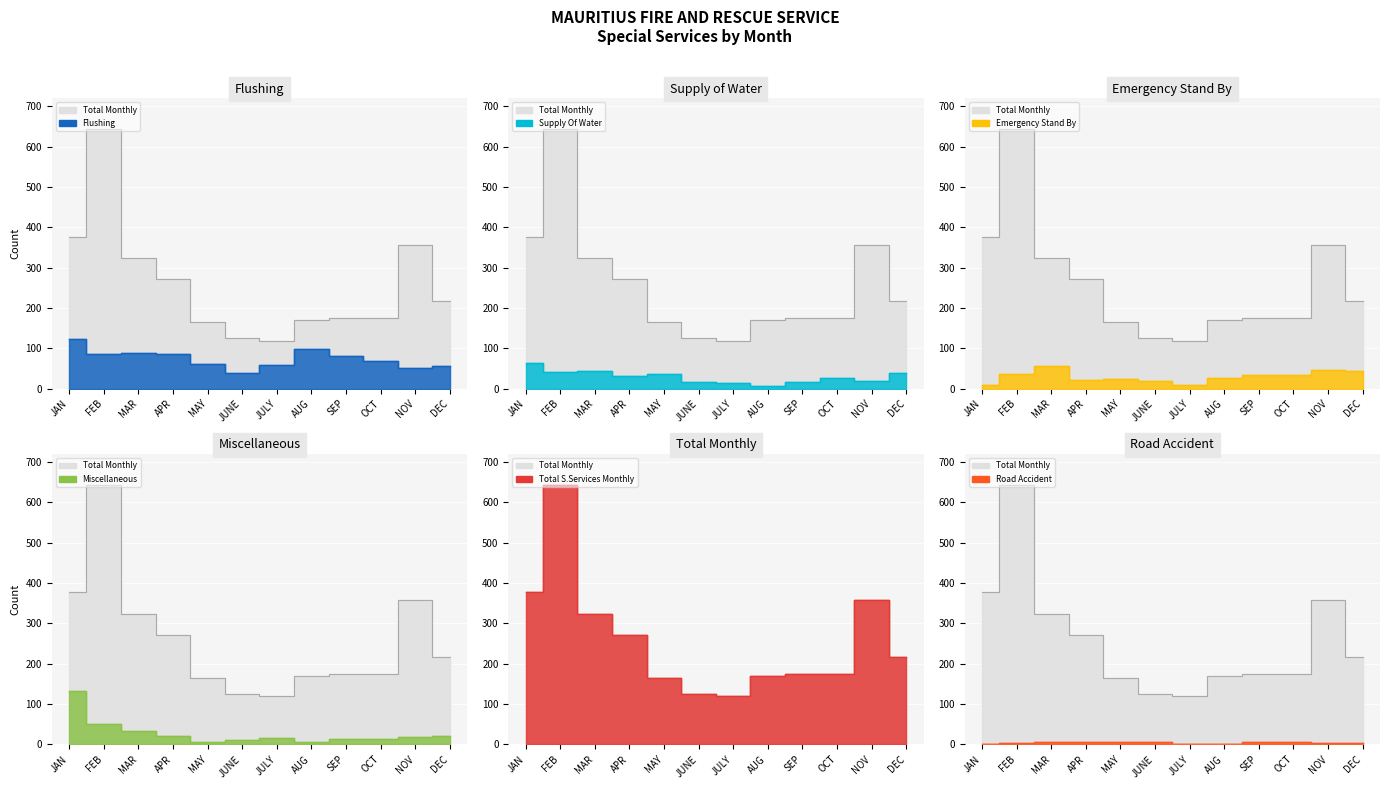

What is the difference between the maximum and minimum values in the FLUSHING series?

83